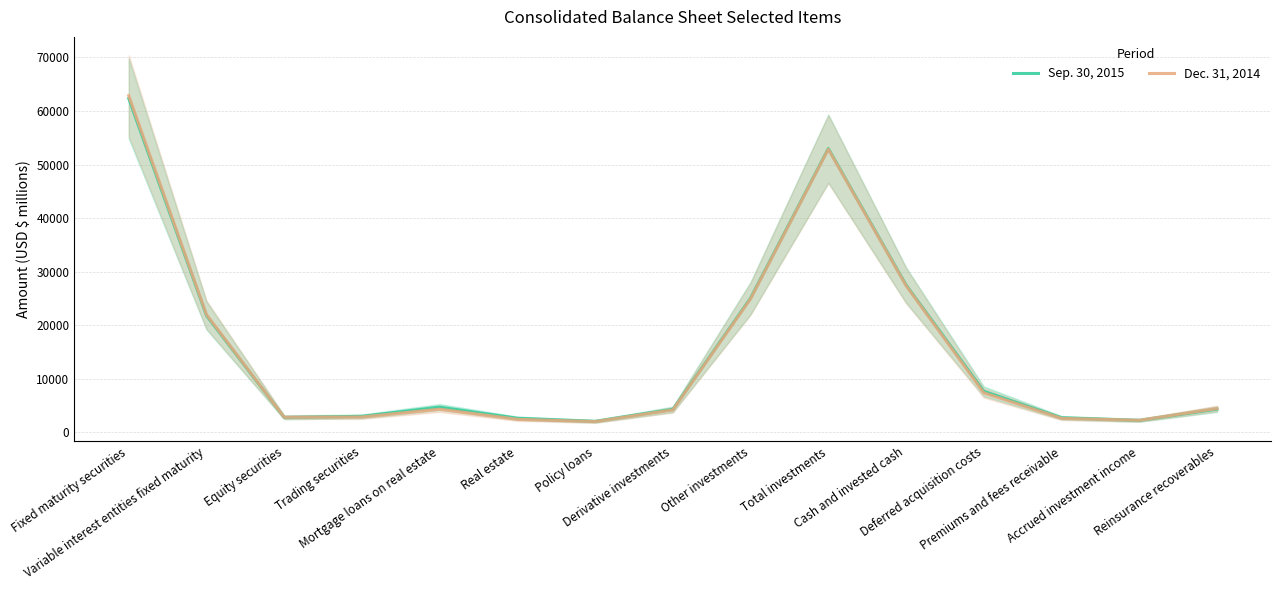

What is the average value of the Sep. 30, 2015 series?

15072.9